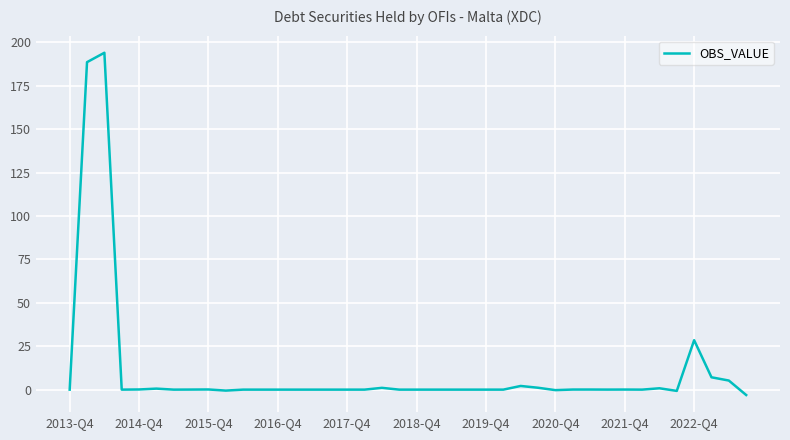

What is the difference between the maximum and minimum values?

197.1